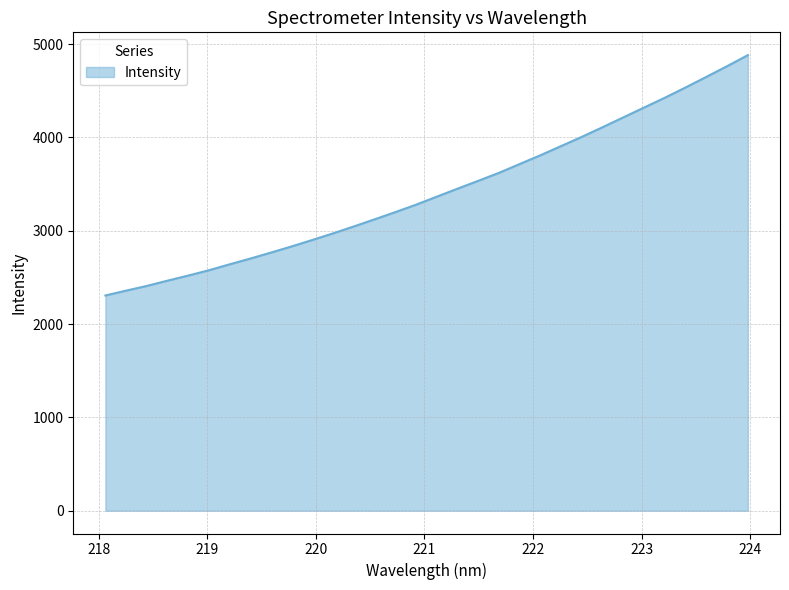

What is the difference between the maximum and minimum values?

2575.1